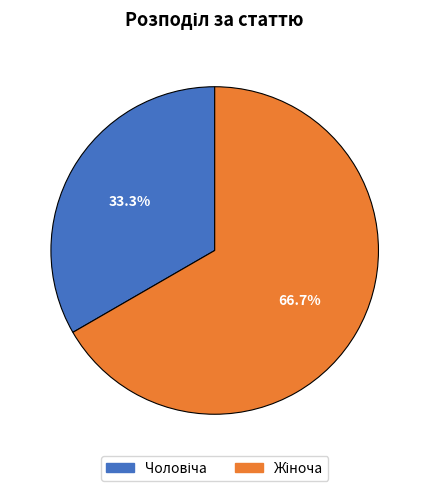

Does any single category account for the majority?

Yes